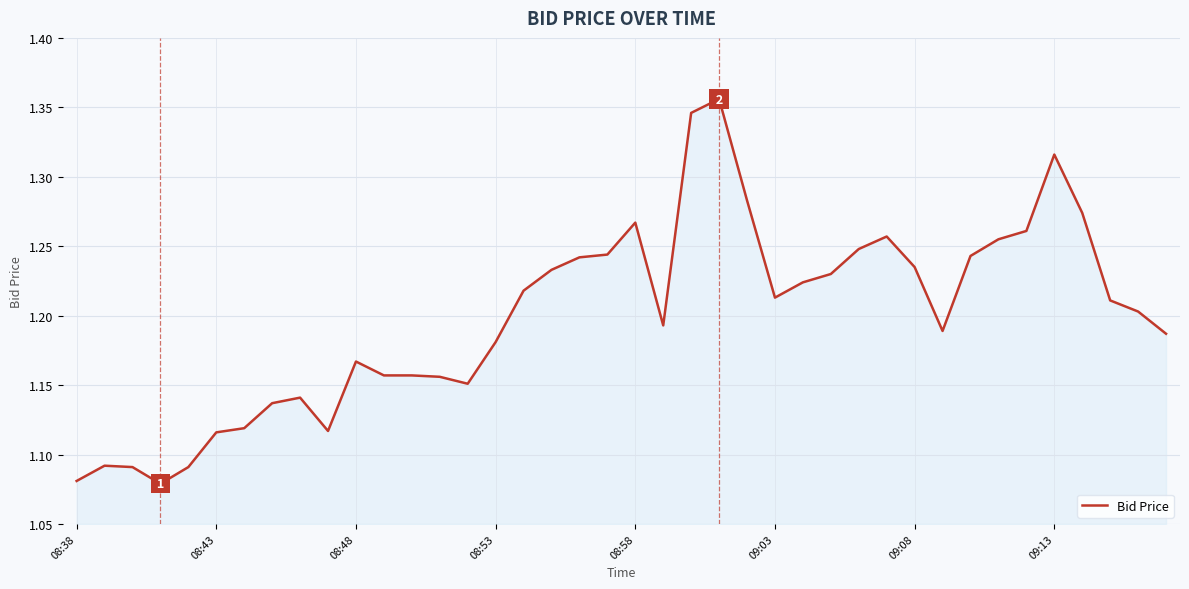

What is the difference between the maximum and minimum values?

0.3